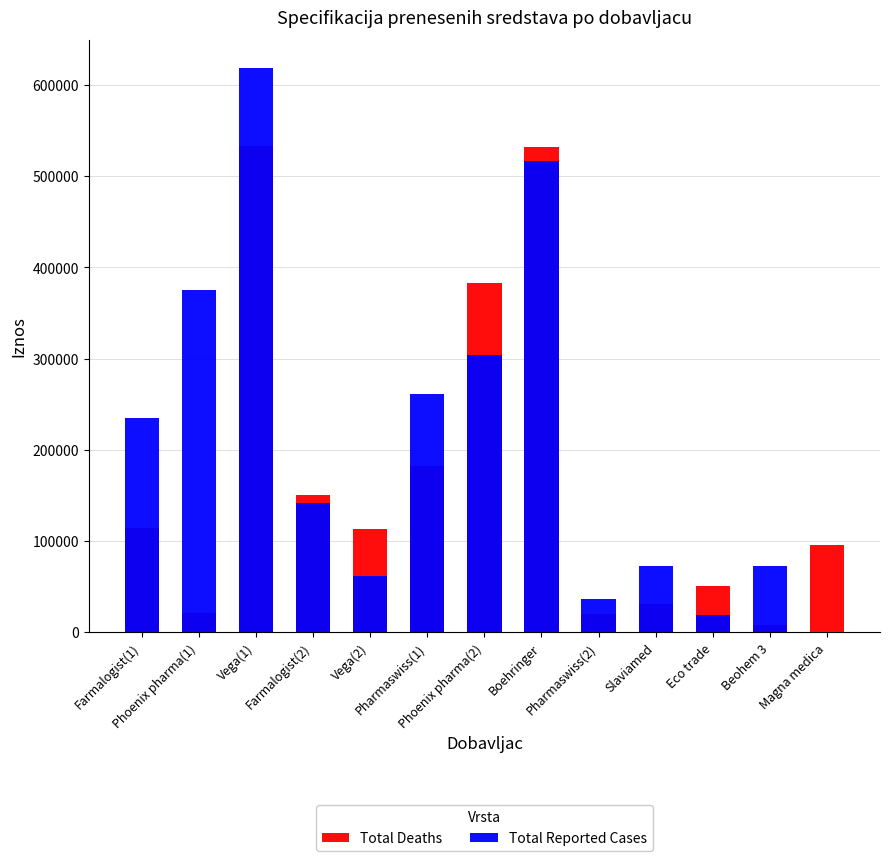

Which category has the lowest value in the Total Deaths series?

Beohem 3